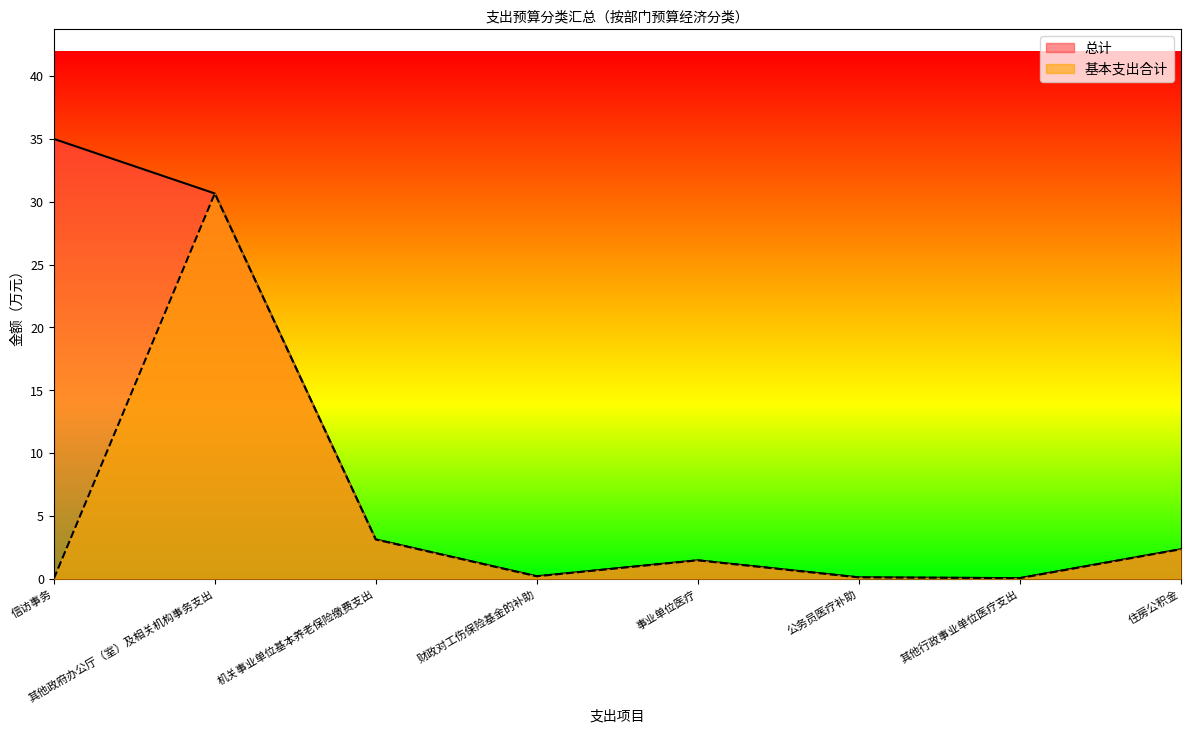

What position from the left is 公务员医疗补助?

6